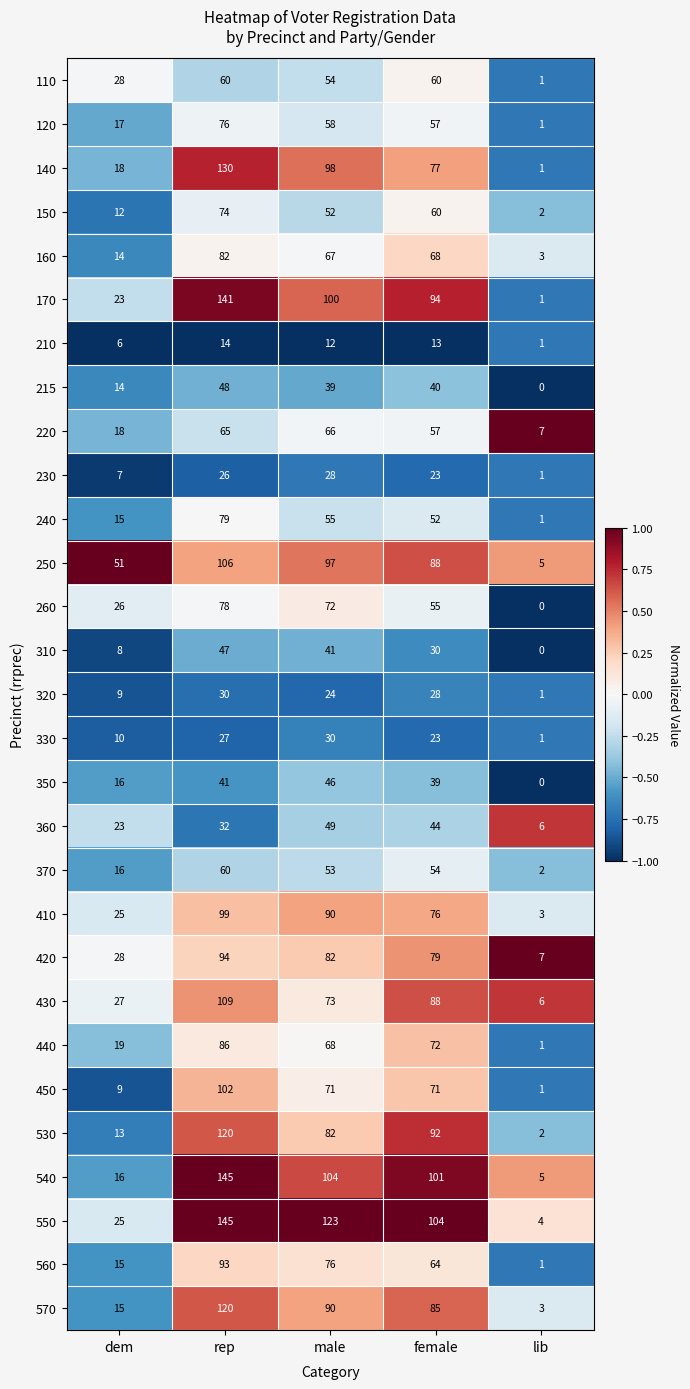

How many positive values does the 350 series have?

4